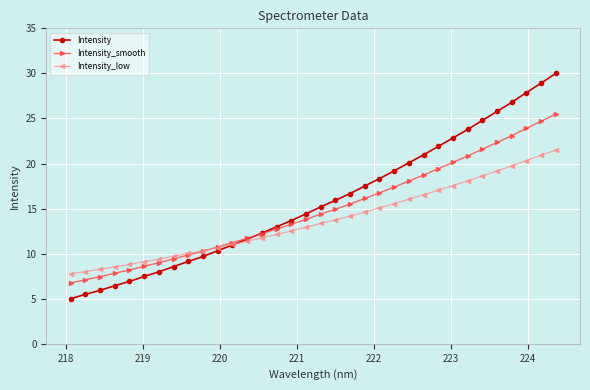

How many data points in Intensity are above 15?

17